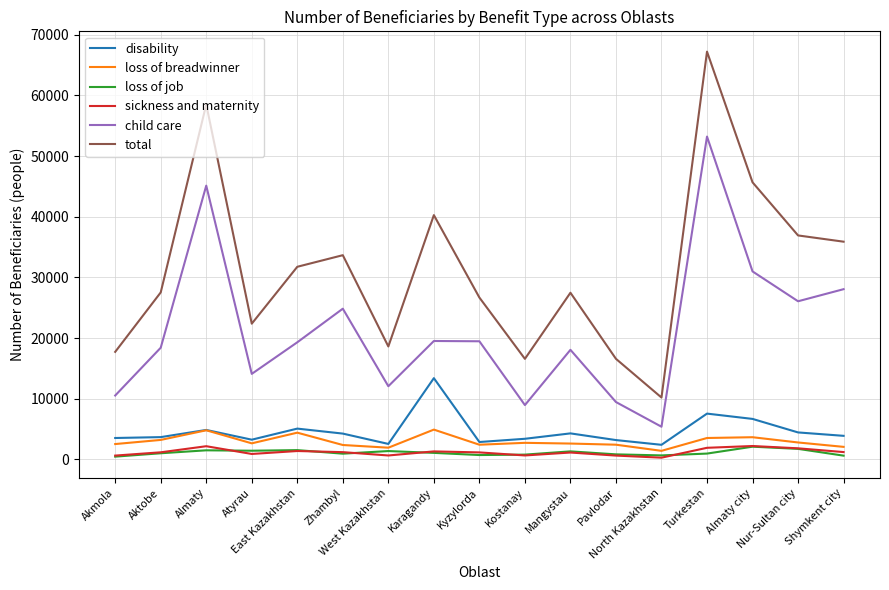

True or false: disability and child care intersect in this chart.

False